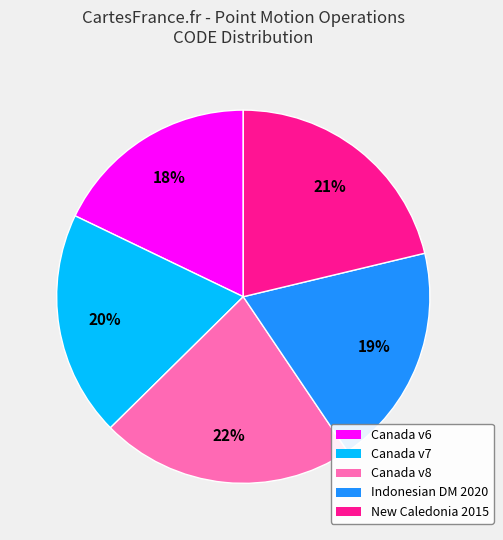

To the nearest percent, what is the difference between the largest and smallest slice percentages?

4%